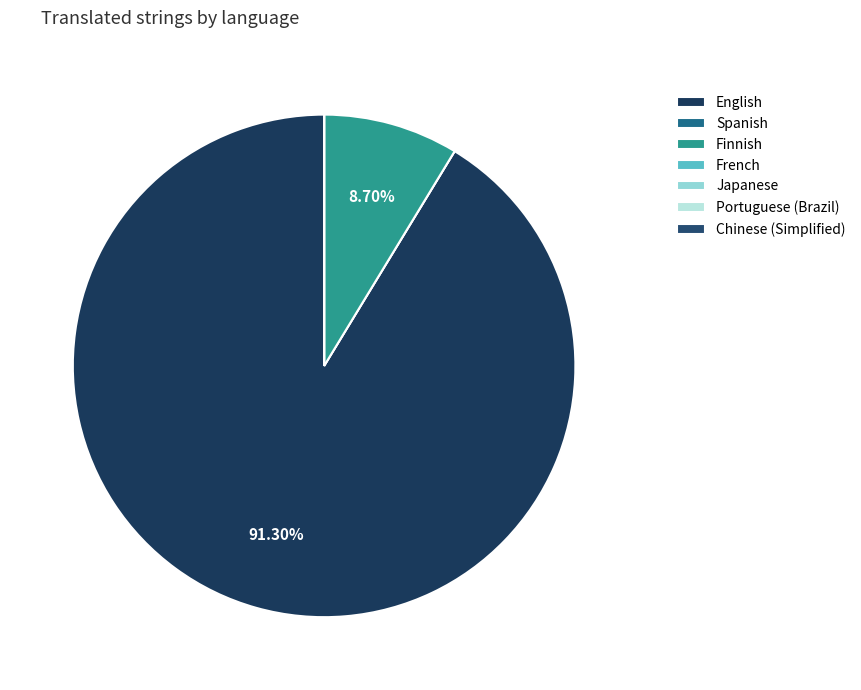

Which has a higher value, Japanese or English?

English